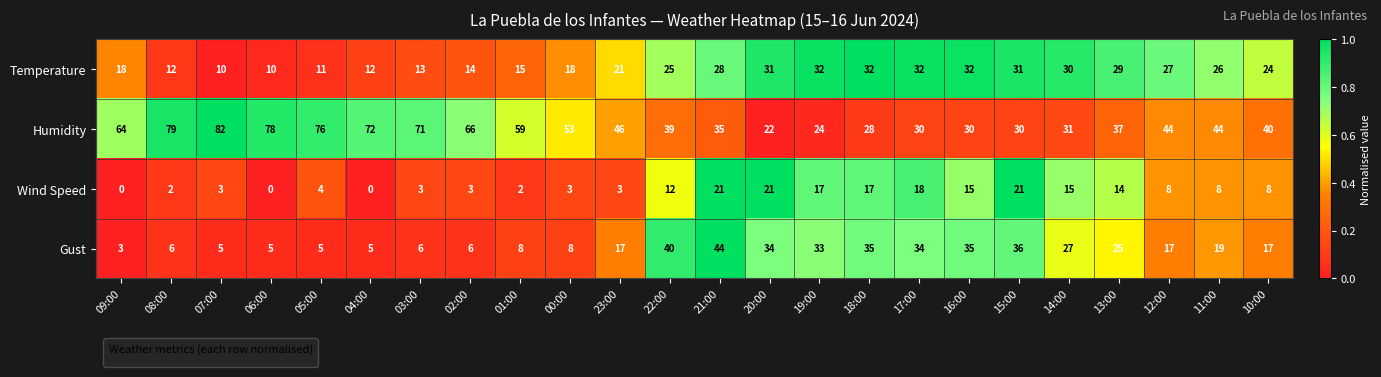

At which category is the sum across all series the highest?

21:00